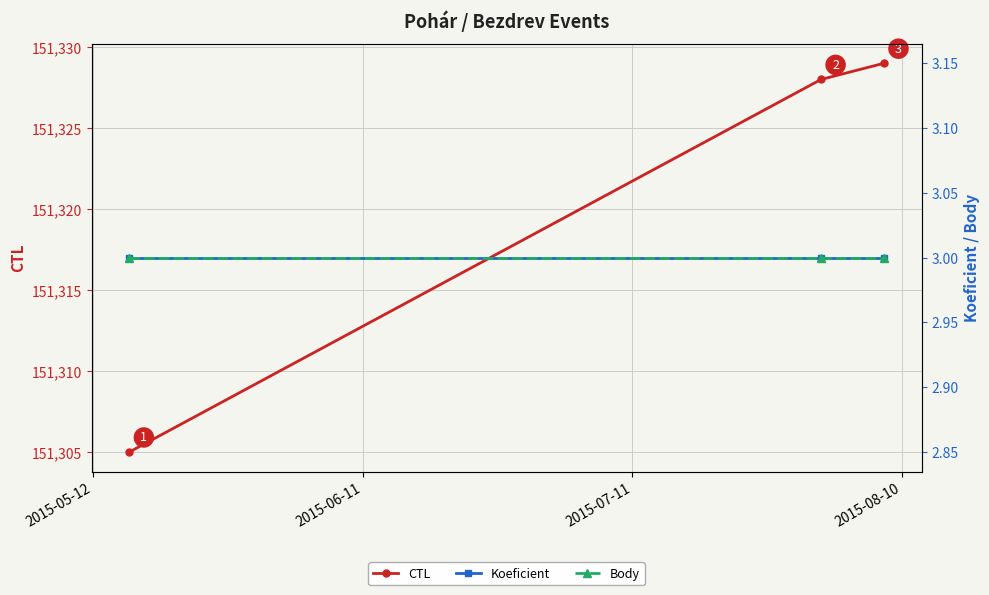

Reading right to left, transcribe all the data shown in this chart.

CTL: 151329	151328	151305
Koeficient: 3	3	3
Body: 3	3	3